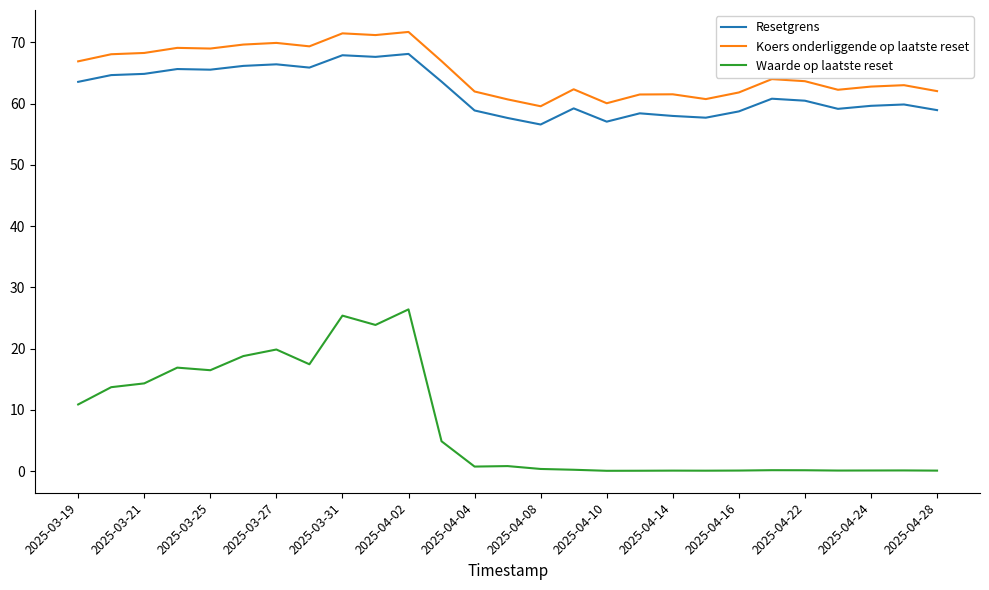

Rank the series by their maximum value, from lowest to highest.

Waarde op laatste reset, Resetgrens, Koers onderliggende op laatste reset